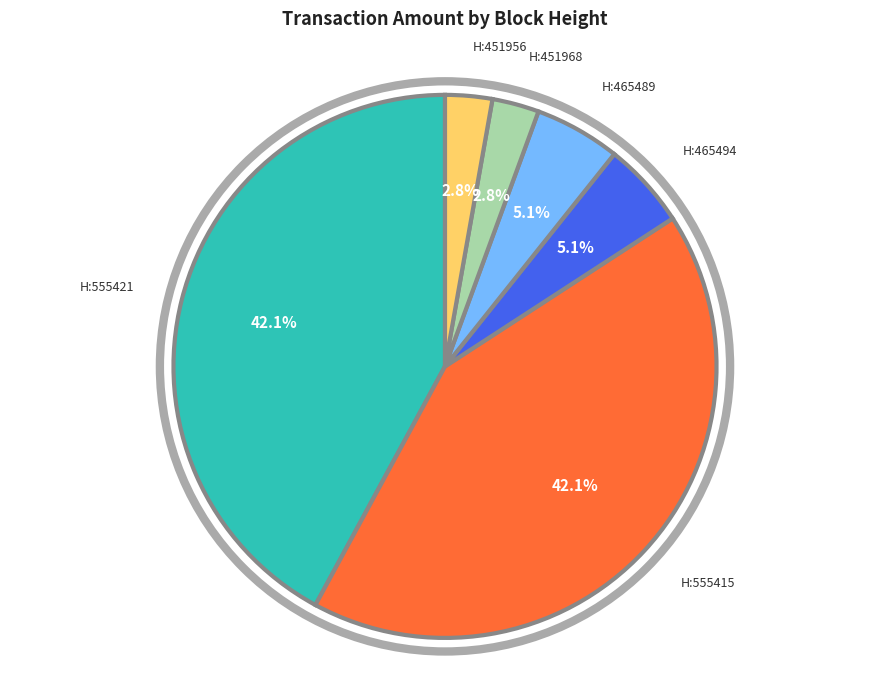

Is H:451968 the majority of the pie?

No